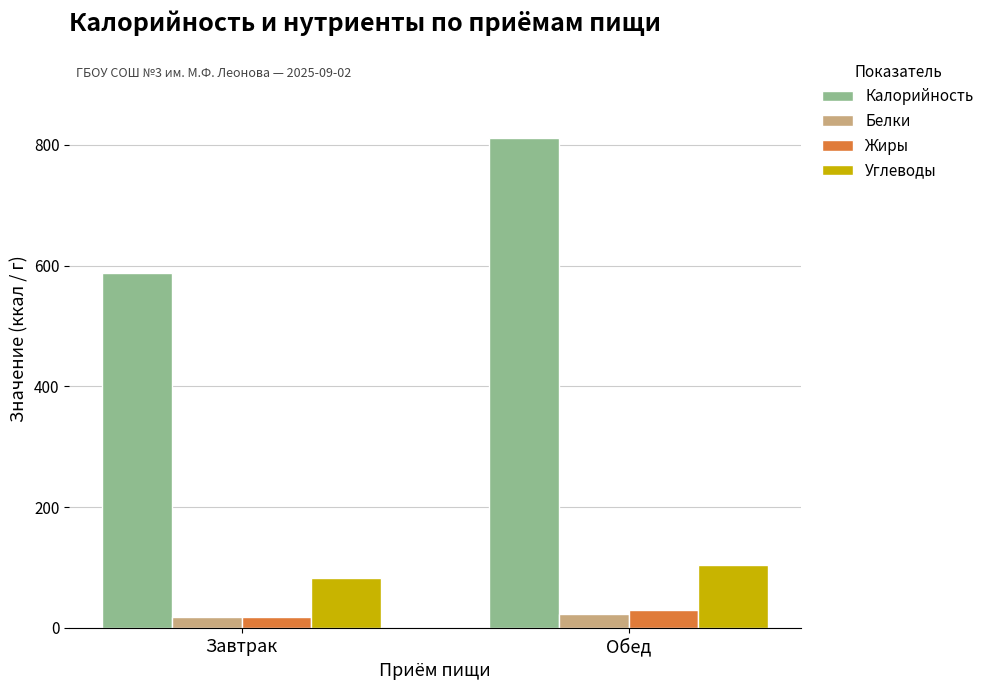

What are all the series names shown in the legend?

Калорийность, Белки, Жиры, Углеводы